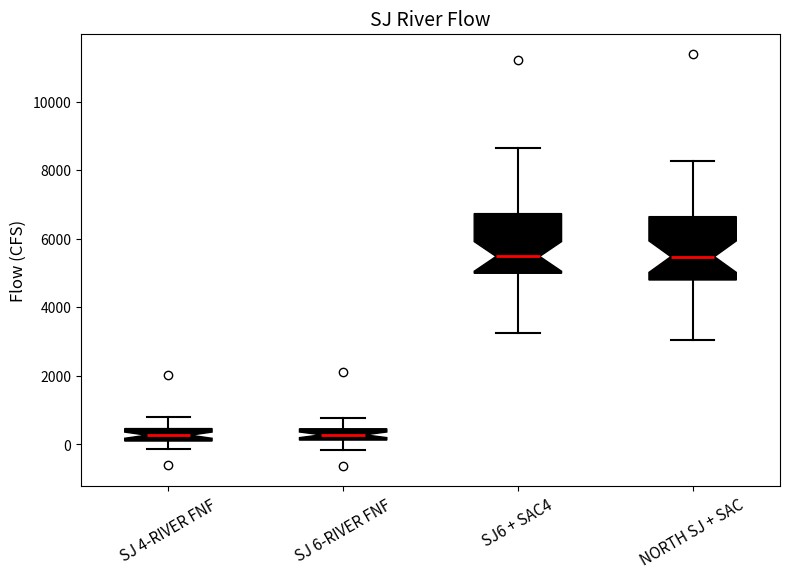

Reading left to right, read every box against the y-axis: the position of its median line, the range the box covers, and the ends of its whiskers. The values are not printed on the chart, so give them approximately, as read against the axis.

SJ 4-RIVER FNF: median 200 (inside the box), box 200 to 400, whiskers -200 to 800
SJ 6-RIVER FNF: median 200 (inside the box), box 200 to 400, whiskers -200 to 800
SJ6 + SAC4: median 5400, box 5000 to 6800, whiskers 3200 to 8600
NORTH SJ + SAC: median 5400, box 4800 to 6600, whiskers 3000 to 8200